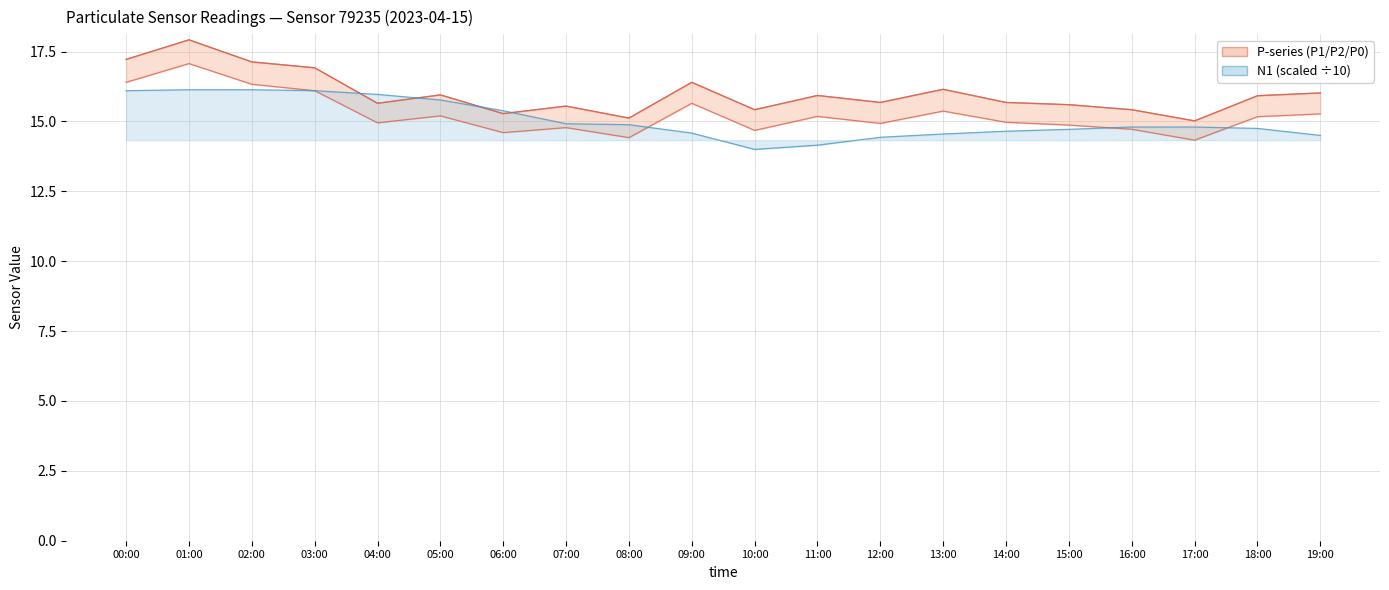

Reading left to right, transcribe all the data shown in this chart.

P1: 17.2	17.9	17.1	16.9	15.7	15.9	15.3	15.6	15.1	16.4	15.4	15.9	15.7	16.1	15.7	15.6	15.4	15.0	15.9	16.0
P2: 17.2	17.9	17.1	16.9	15.7	15.9	15.3	15.6	15.1	16.4	15.4	15.9	15.7	16.1	15.7	15.6	15.4	15.0	15.9	16.0
P0: 16.4	17.1	16.3	16.1	14.9	15.2	14.6	14.8	14.4	15.7	14.7	15.2	14.9	15.4	15.0	14.9	14.7	14.3	15.2	15.3
N1: 16.1	16.1	16.1	16.1	16.0	15.8	15.4	14.9	14.9	14.6	14.0	14.2	14.4	14.6	14.7	14.7	14.8	14.8	14.8	14.5